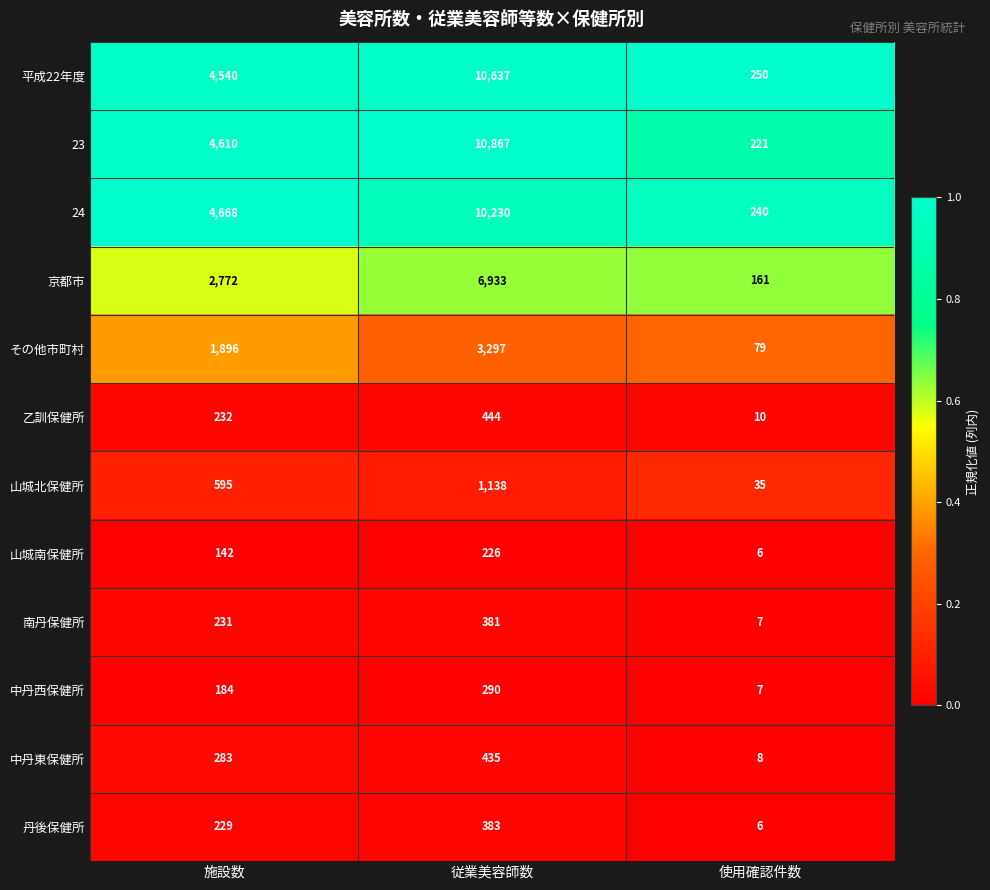

What is the difference between the maximum and minimum values in the 中丹東保健所 series?

427